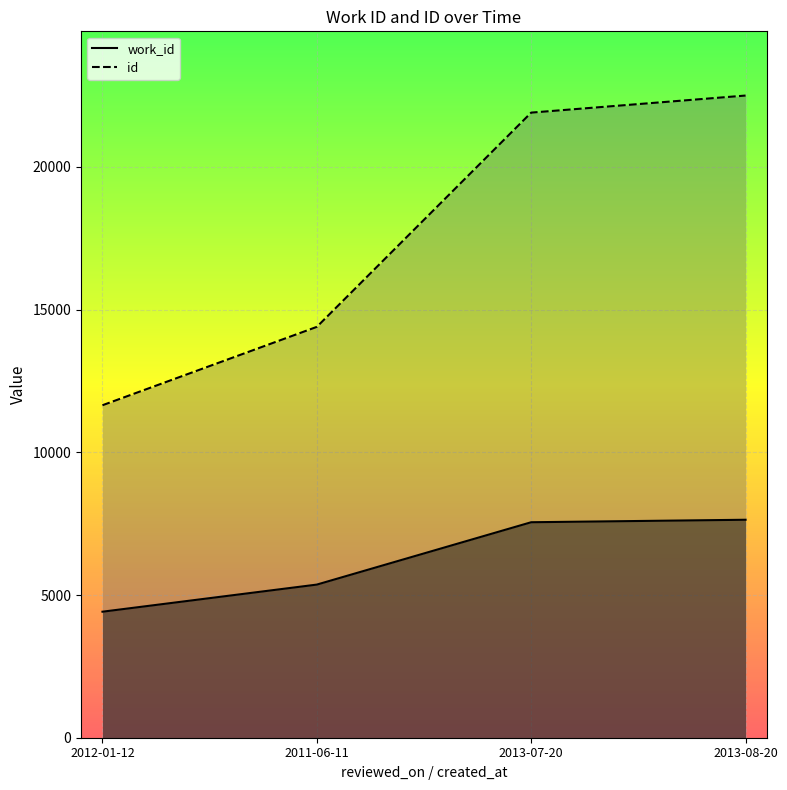

What is the difference between the id values at 2012-01-12 and 2013-08-20?

10852